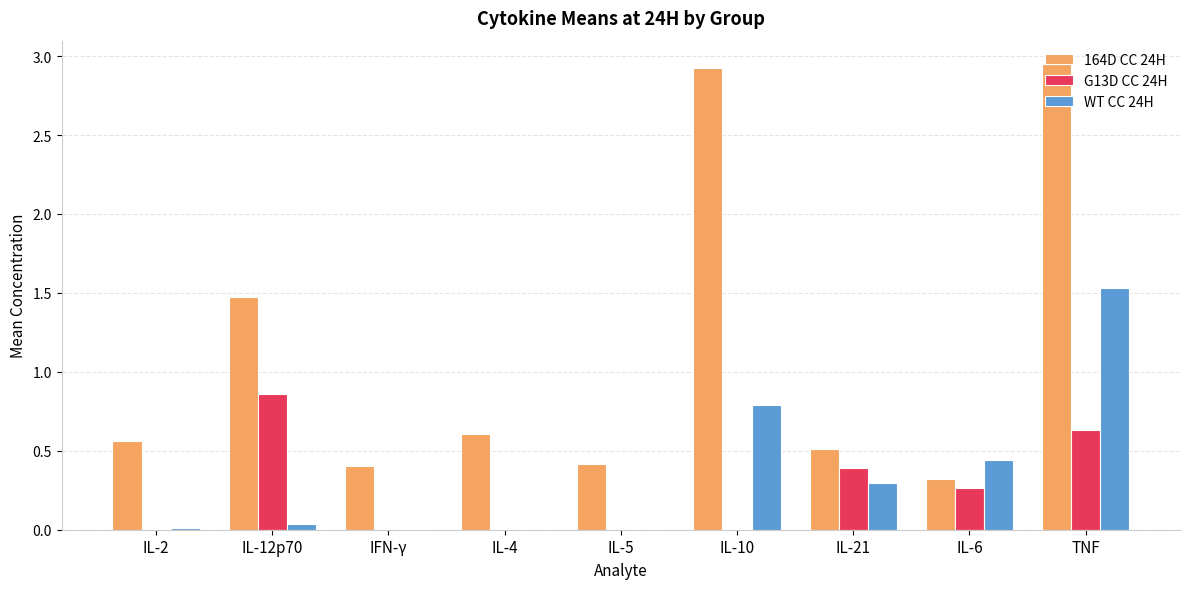

Is it true that WT CC 24H equals 0.0 at IFN-γ?

True